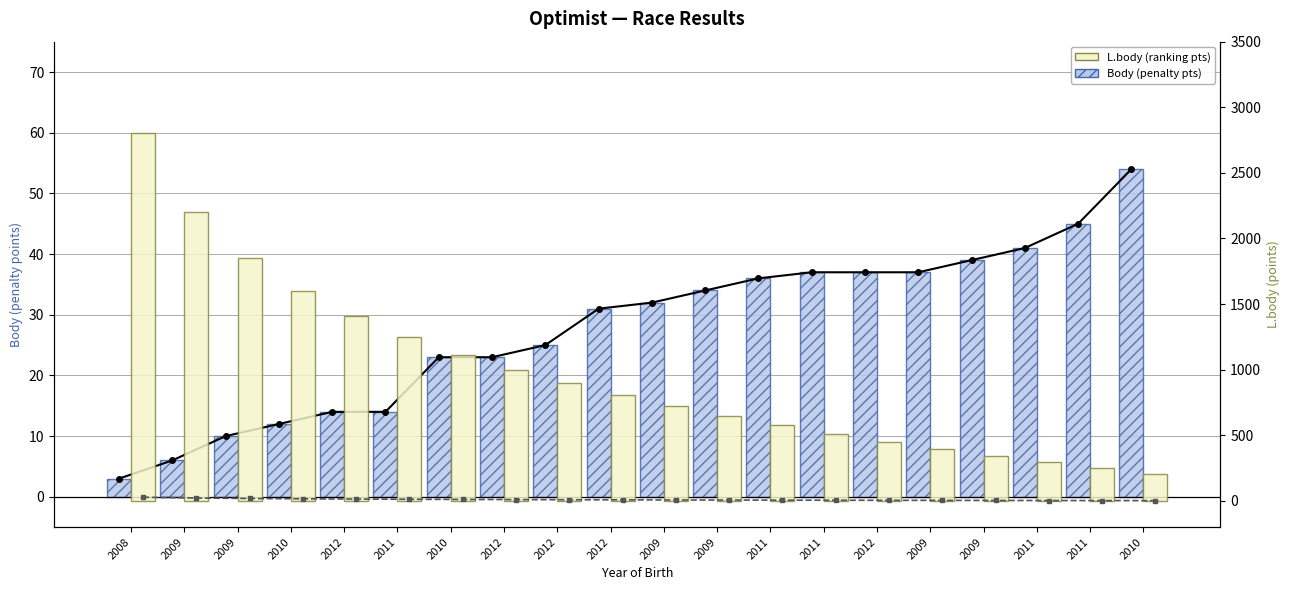

What is the difference between the Body (penalty pts) values at 2009 and 2012?

3.0